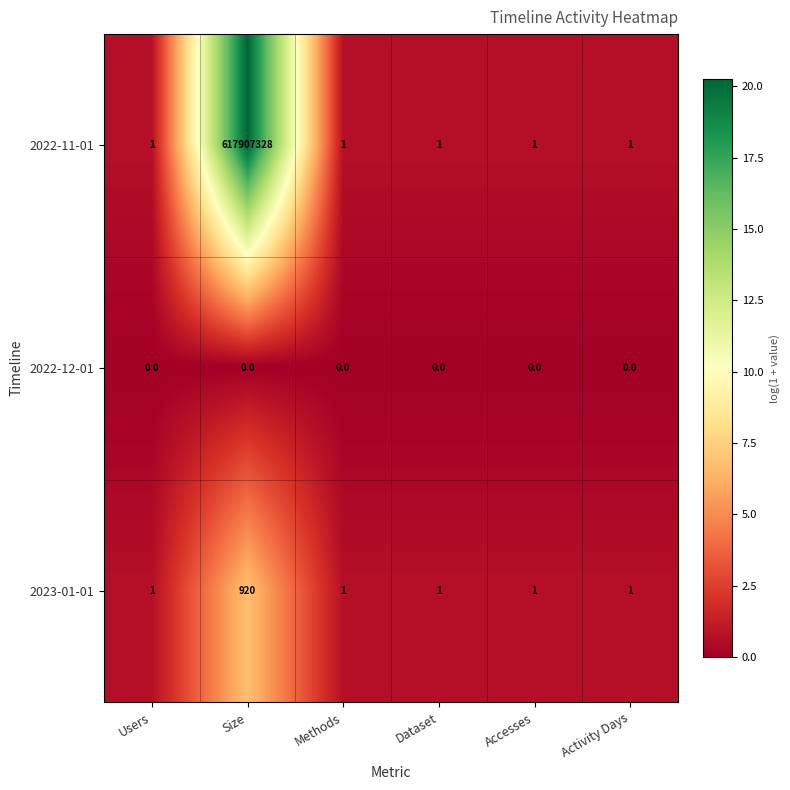

What is the maximum value for 2022-11-01?

617907328